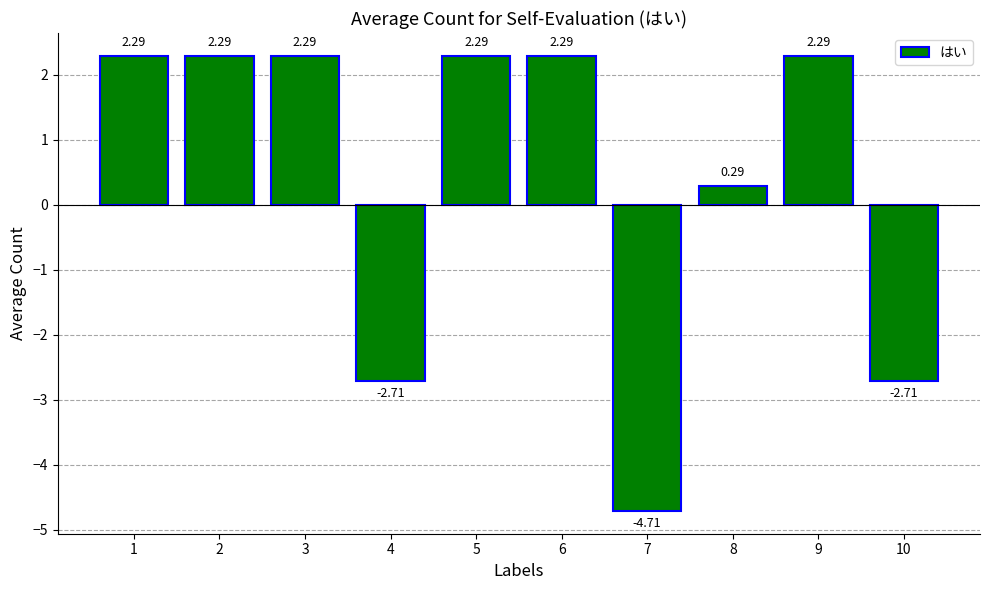

What is the change in value from 4 to 7?

-2.0